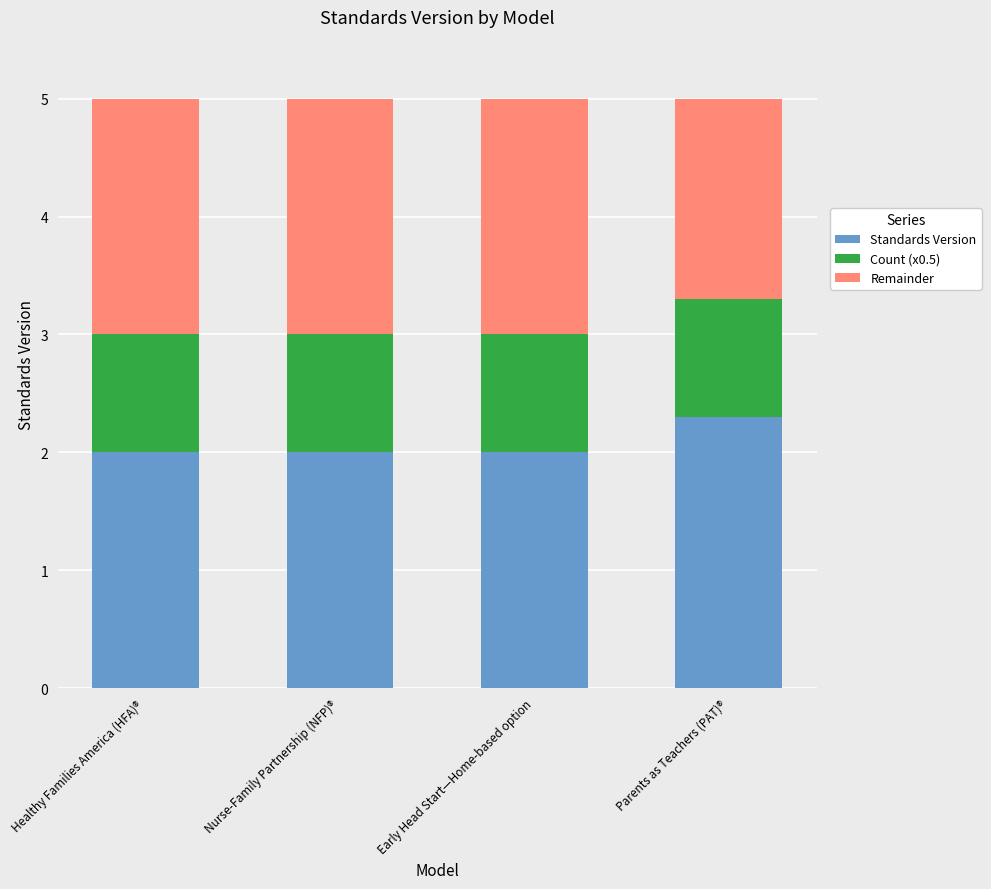

What are all the series names shown in the legend?

Standards Version, Count (x0.5), Remainder